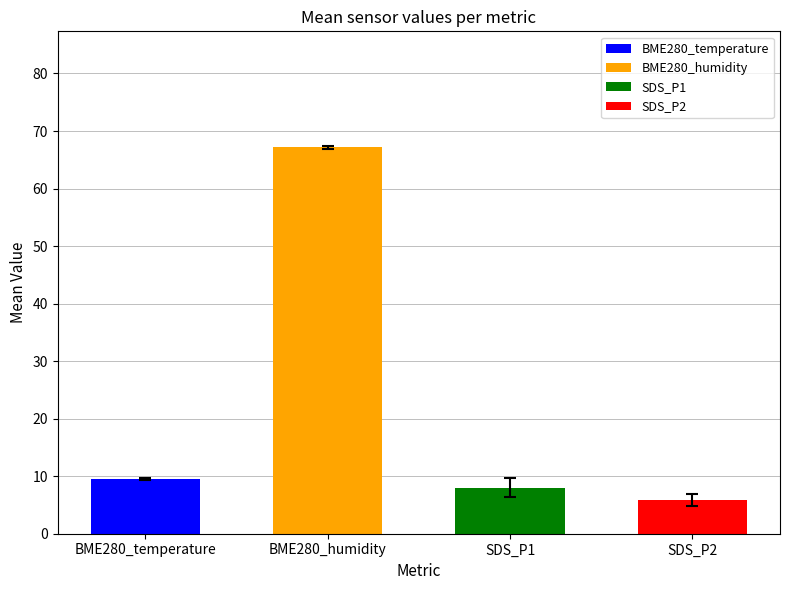

True or false: the data shows 67.2 at BME280_humidity.

True